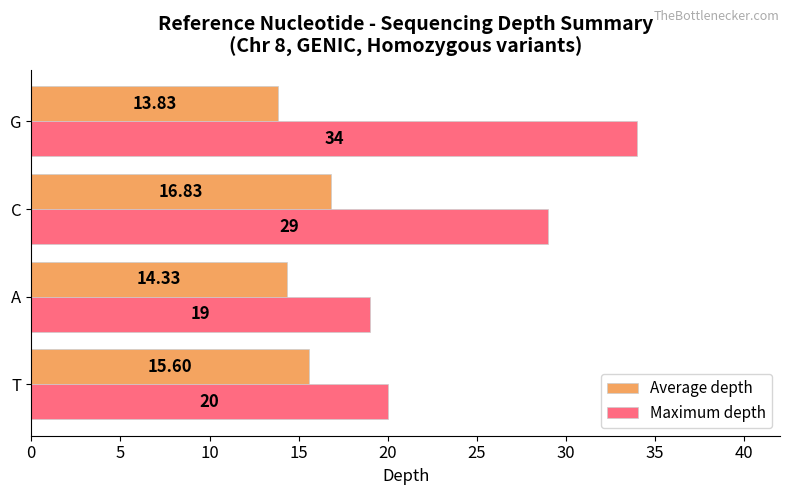

Which series has the largest range (max minus min)?

Maximum depth